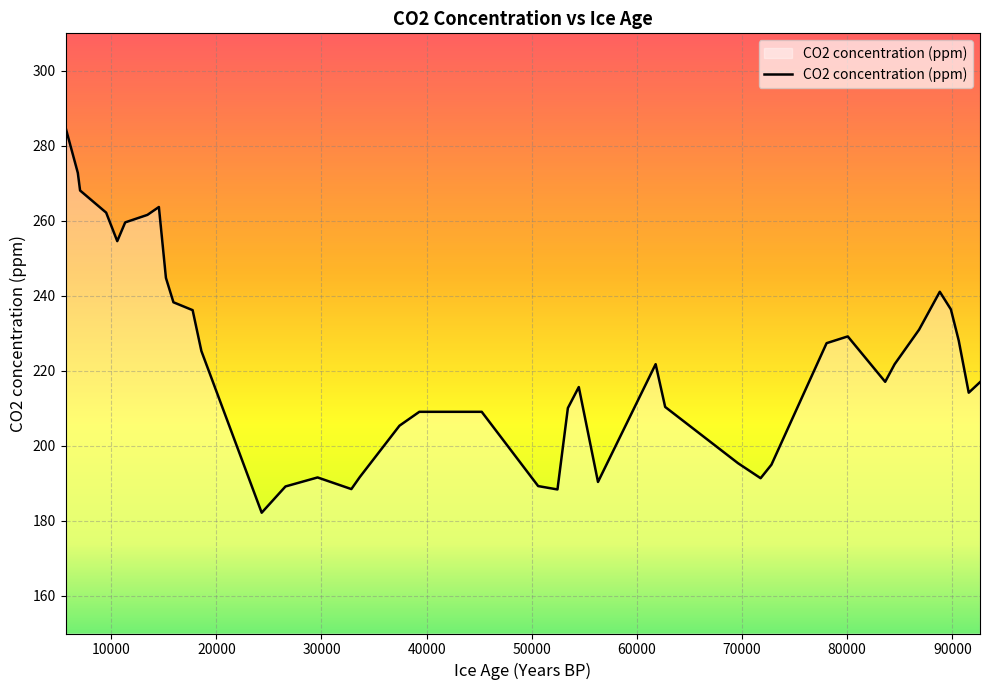

What is the smallest value displayed?

182.2